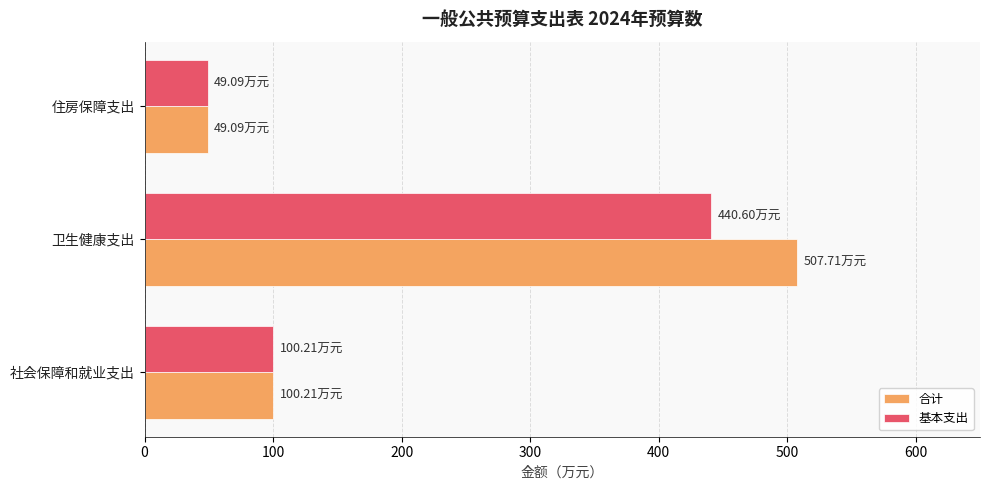

What is the greatest value displayed?

507.7